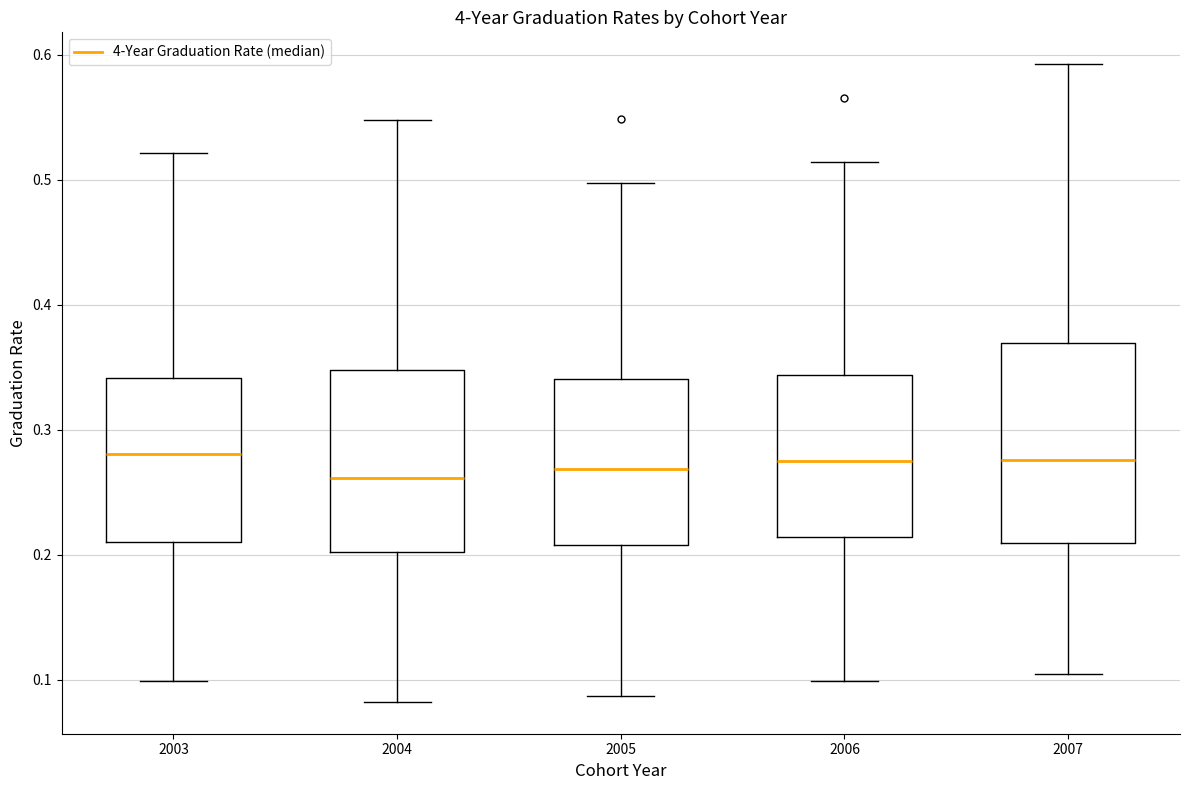

Reading left to right, transcribe this box plot: for each box, give where its median line is, the range the box spans, and where its two whiskers end, as read against the y-axis. The values are not printed on the chart, so give them approximately, as read against the axis.

2003: median 0.28, box 0.21 to 0.34, whiskers 0.10 to 0.52
2004: median 0.26, box 0.20 to 0.35, whiskers 0.08 to 0.55
2005: median 0.27, box 0.21 to 0.34, whiskers 0.09 to 0.50
2006: median 0.28, box 0.21 to 0.34, whiskers 0.10 to 0.51
2007: median 0.28, box 0.21 to 0.37, whiskers 0.10 to 0.59